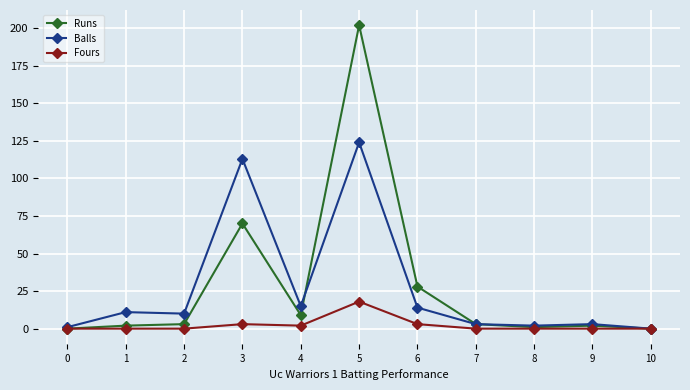

Which series has the largest range (max minus min)?

Runs